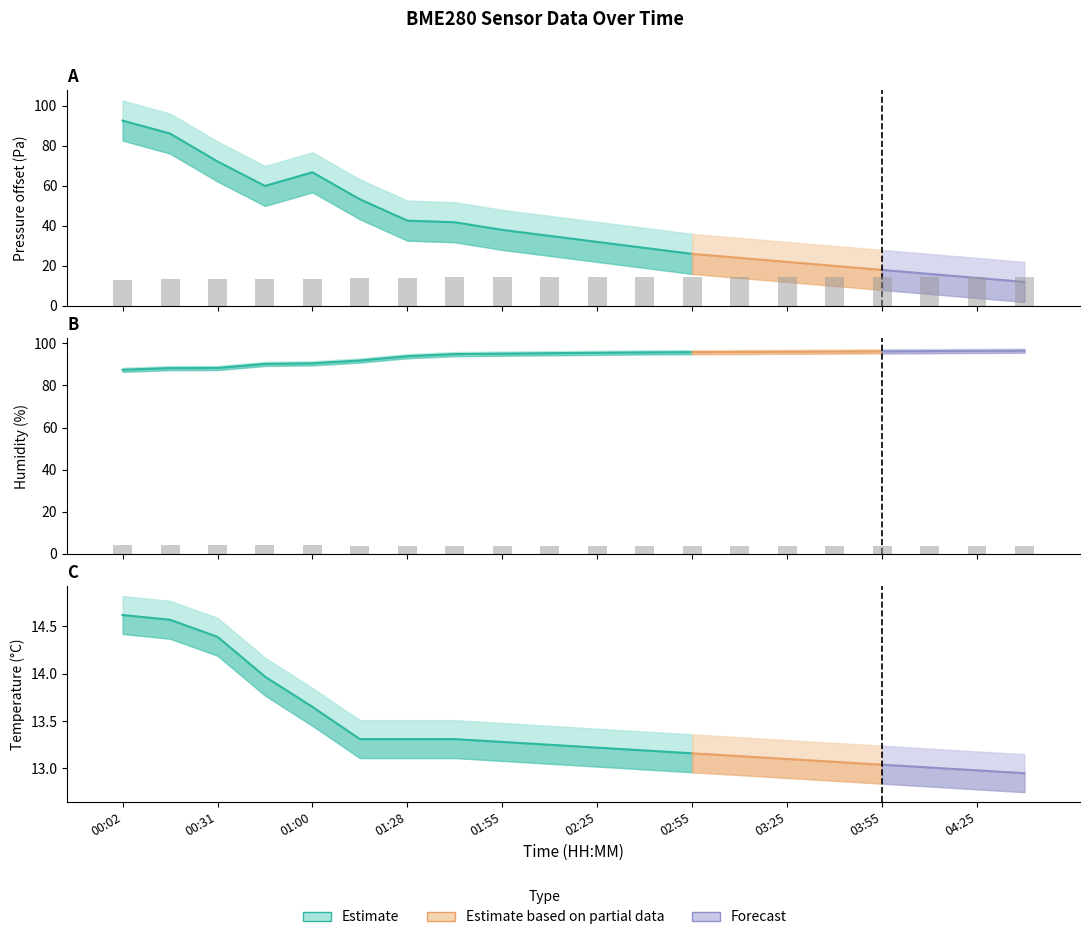

How many data points does each series have?

20